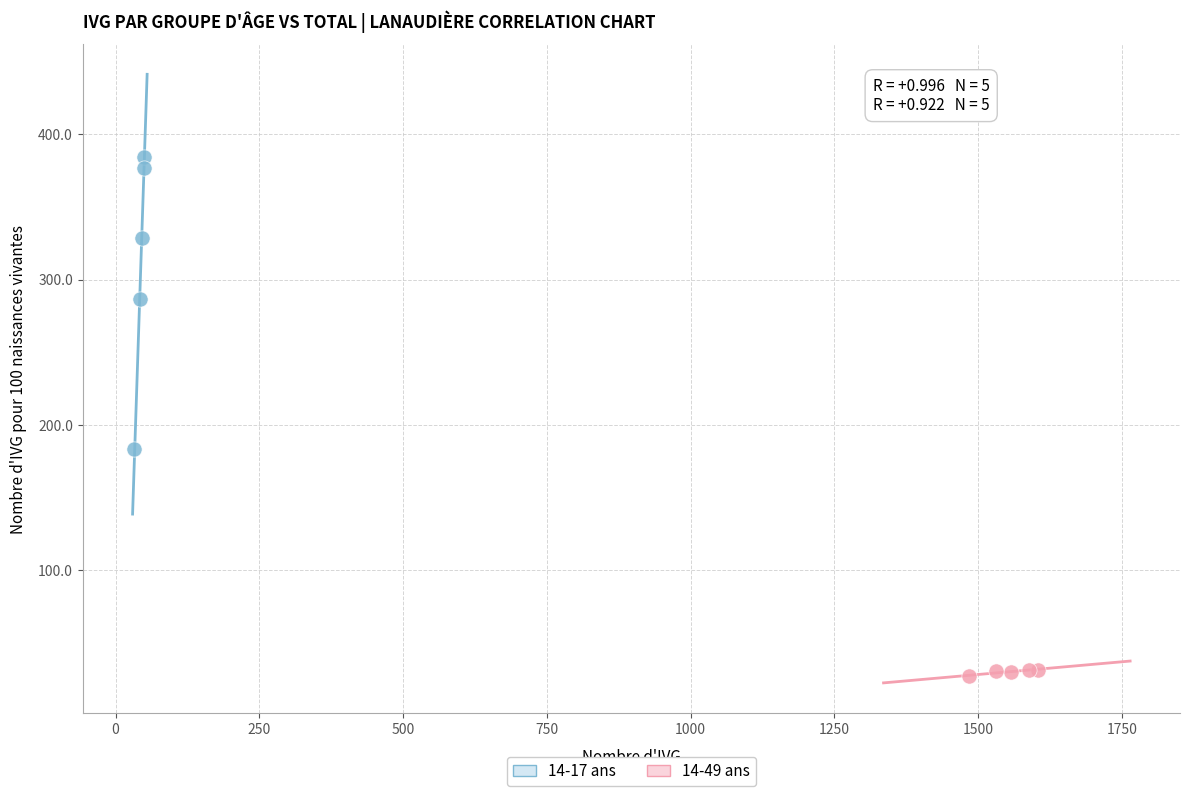

Which series contains the highest Y value?

14-17 ans